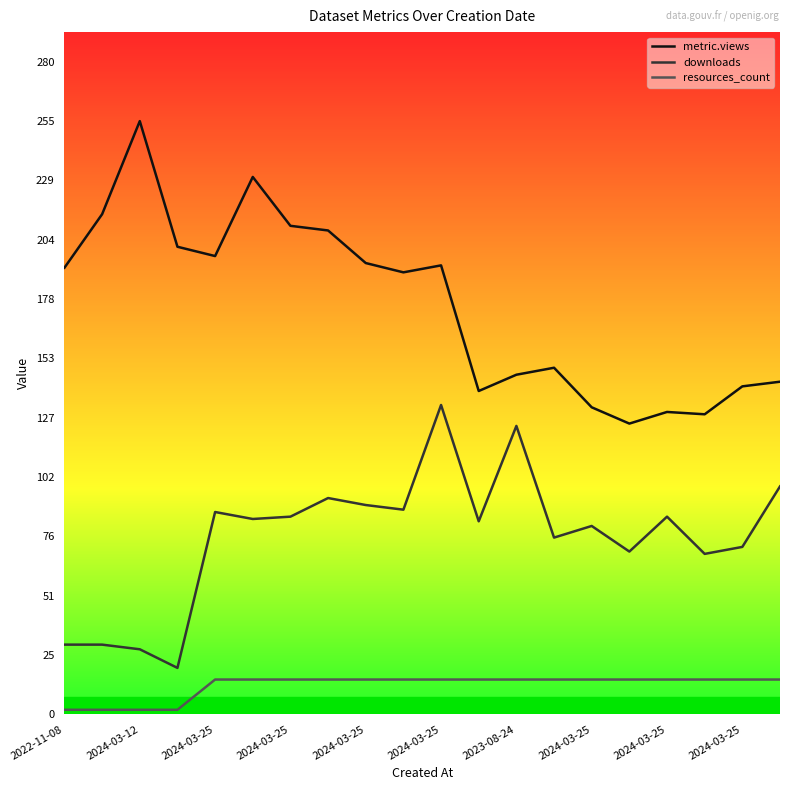

Rank the series by their maximum value, from highest to lowest.

metric.views, downloads, resources_count